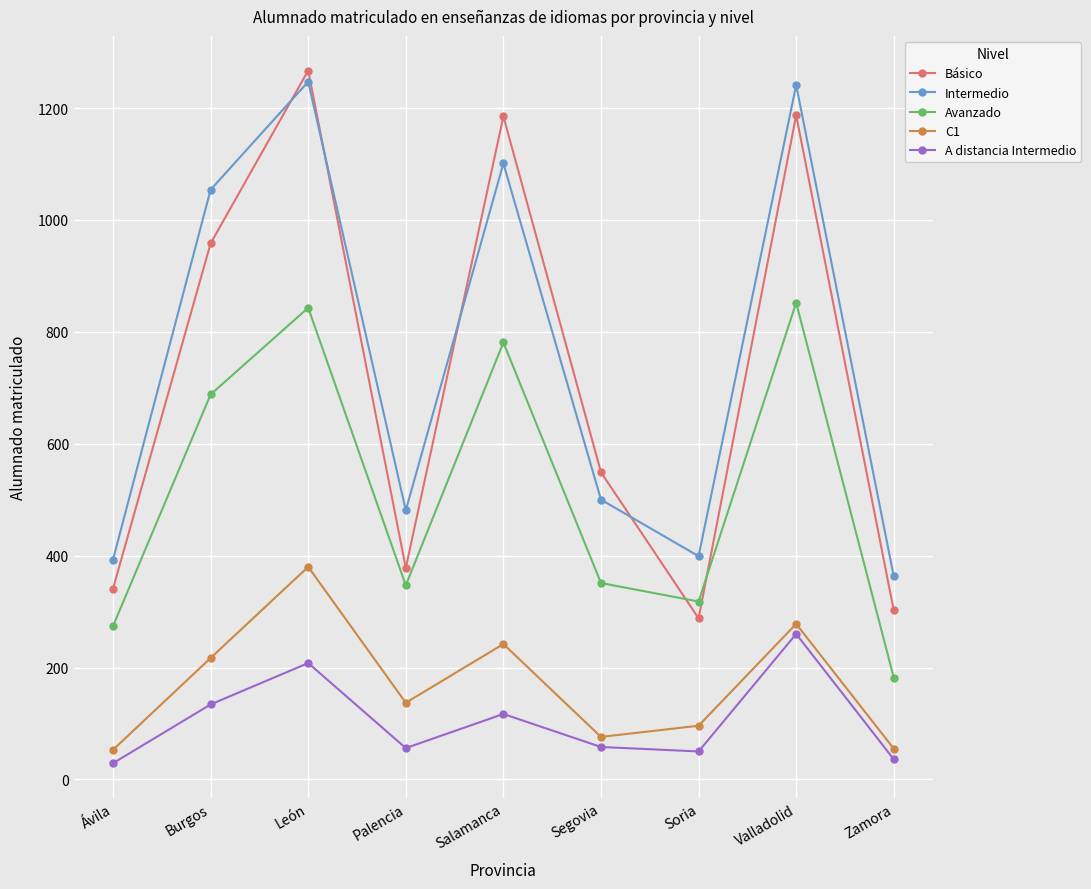

Which series has the widest spread of values?

Básico